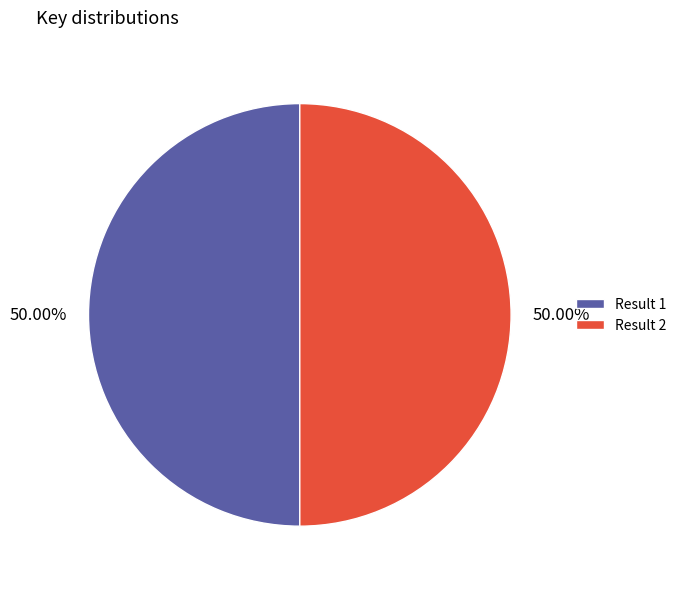

Count the number of slices in the pie.

2